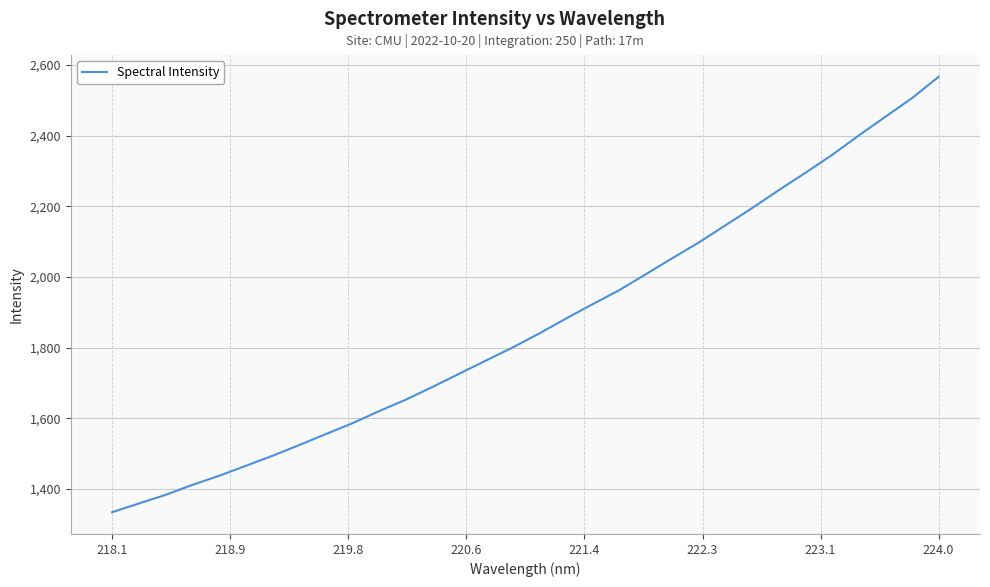

Count the number of data series in this chart.

1